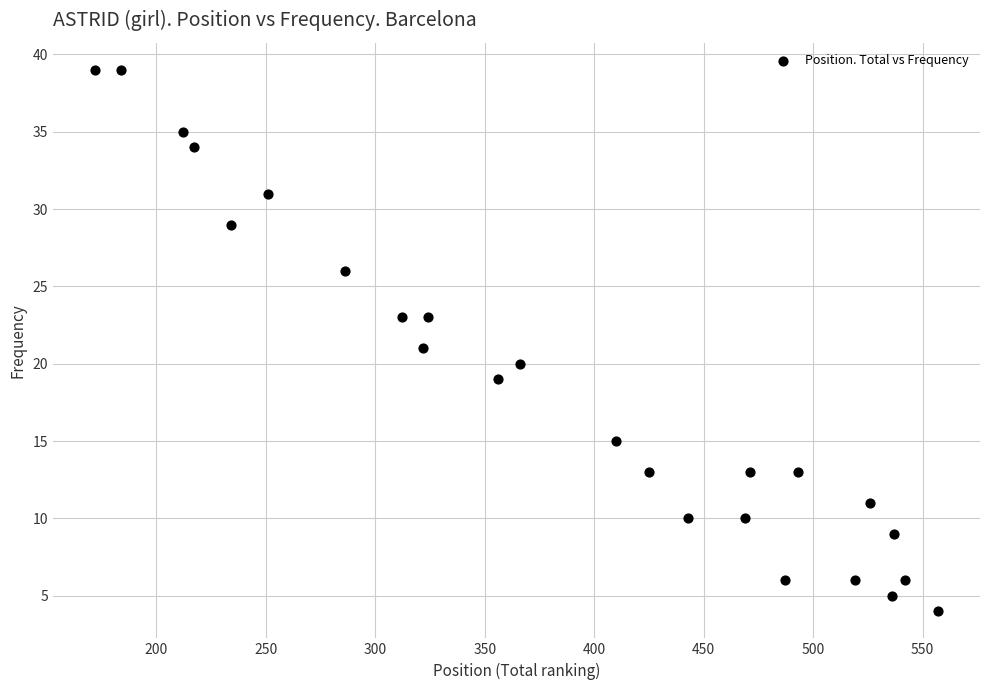

What is the range of X values (max minus min)?

385